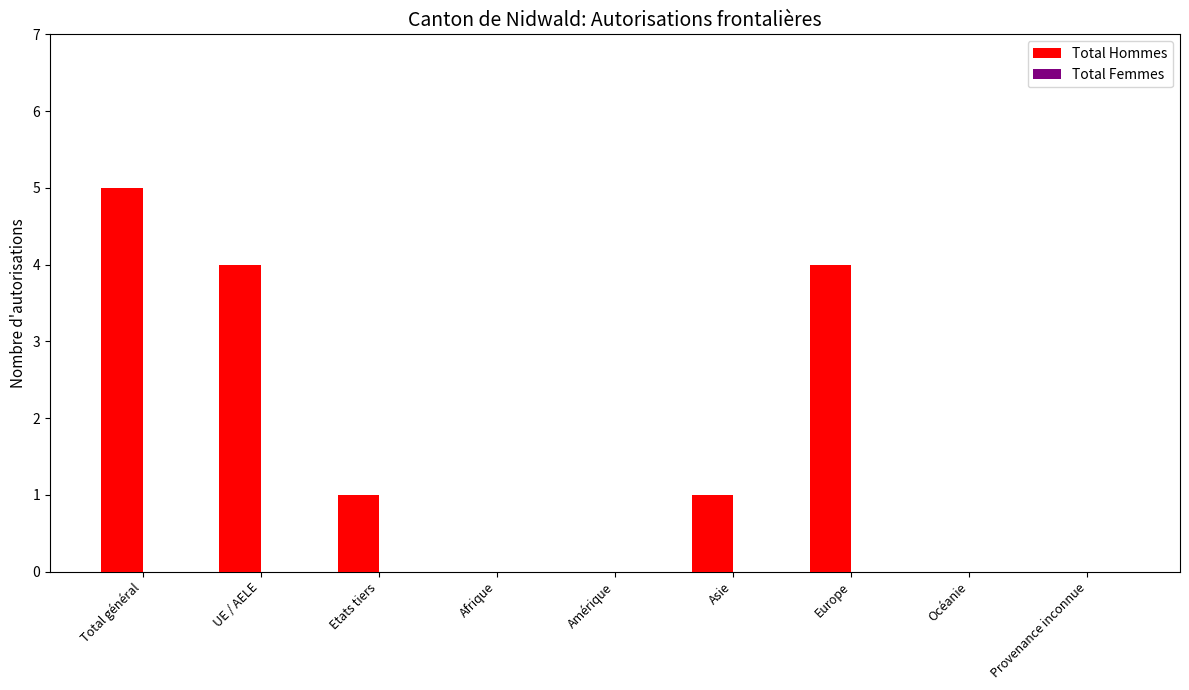

Reading left to right, transcribe all the data shown in this chart.

Total général=5	UE / AELE=4	Etats tiers=1	Afrique=0	Amérique=0	Asie=1	Europe=4	Océanie=0	Provenance inconnue=0